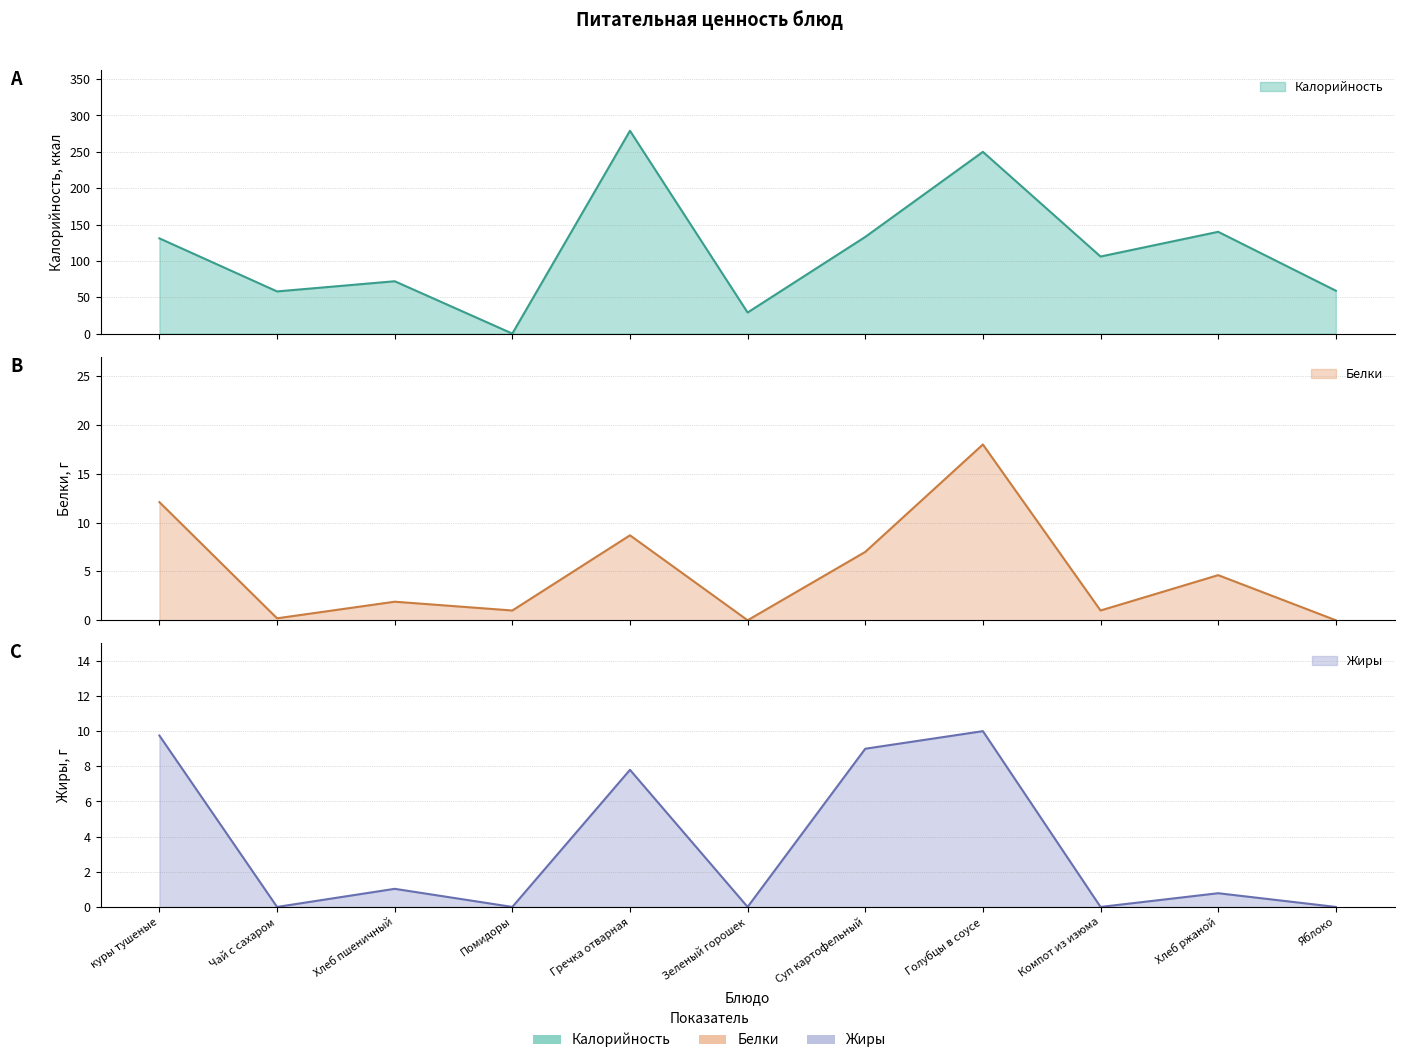

Which series has the largest total across all categories?

Калорийность